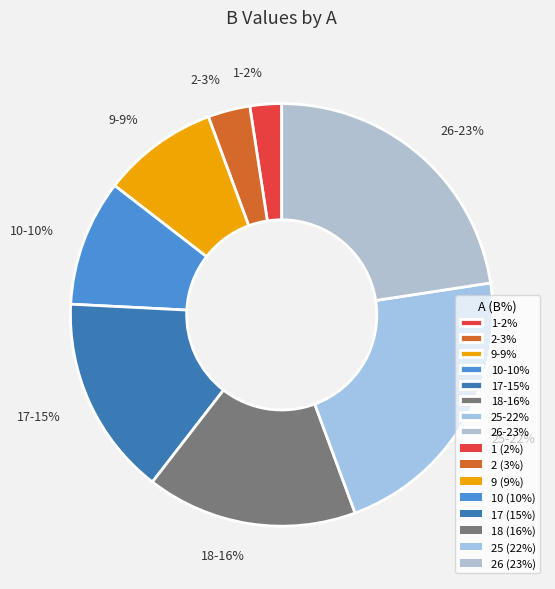

To the nearest percent, what is the difference between the 18-16% and 1-2% slice percentages?

14%